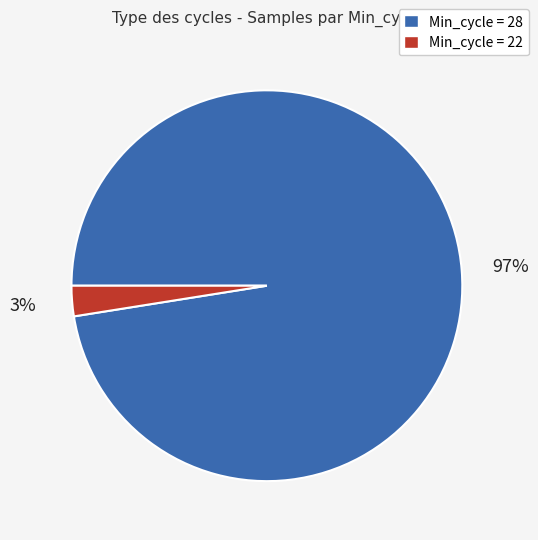

Is the sum of Min_cycle = 28 and Min_cycle = 22 greater than half?

Yes